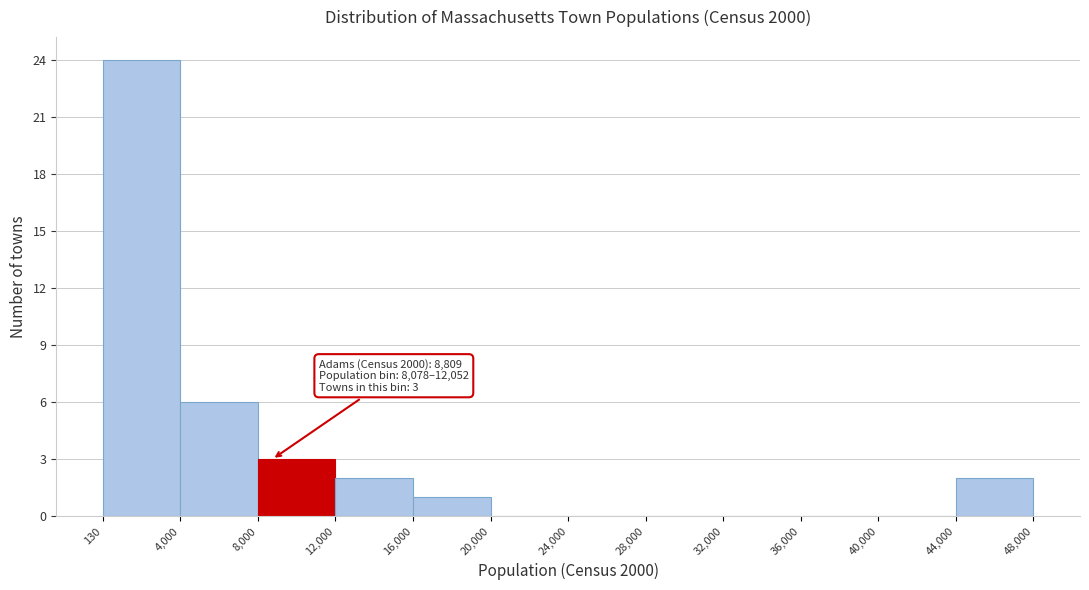

Which range on the x-axis has the tallest bar?

130 to 4,000